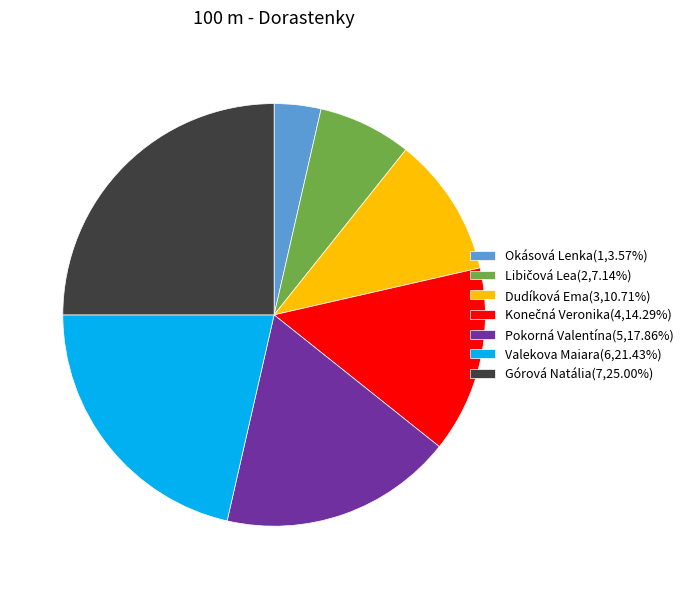

What is the smallest slice in the pie chart?

Okásová Lenka